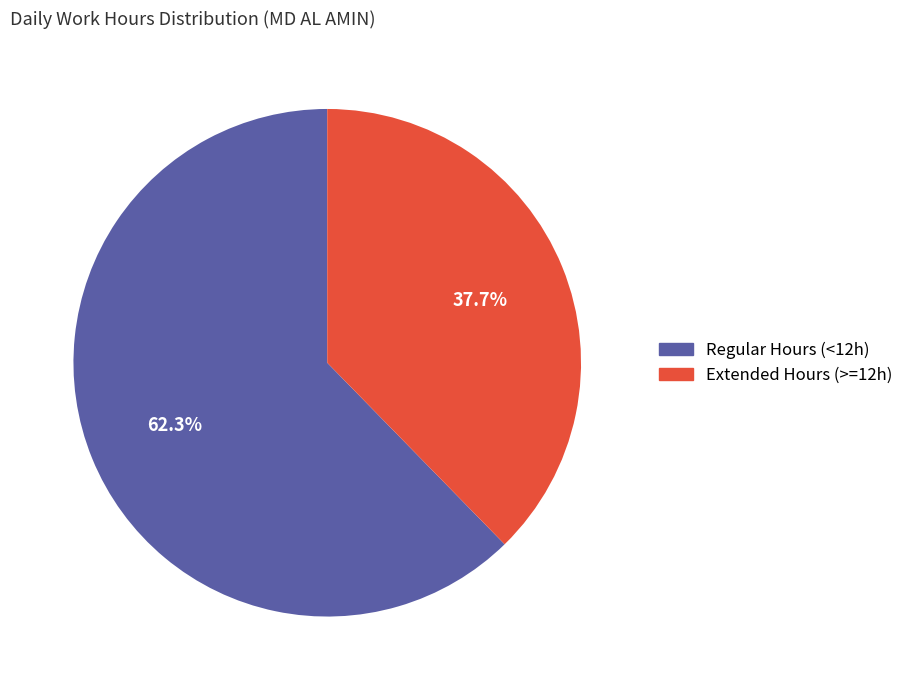

Is there any slice that represents more than half of the pie?

Yes